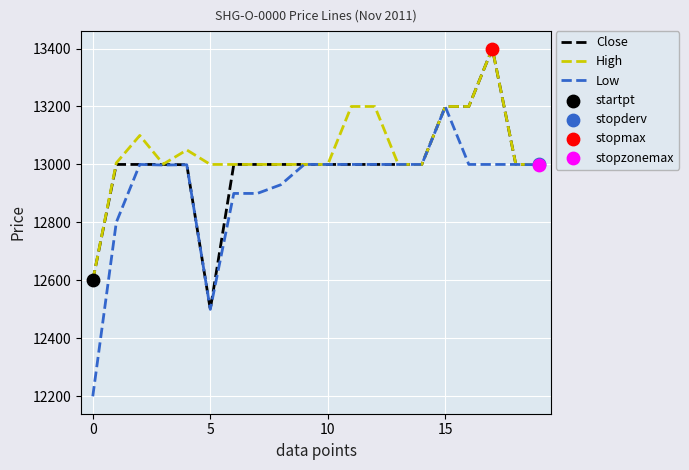

At how many categories does at least one series exceed 13236?

1